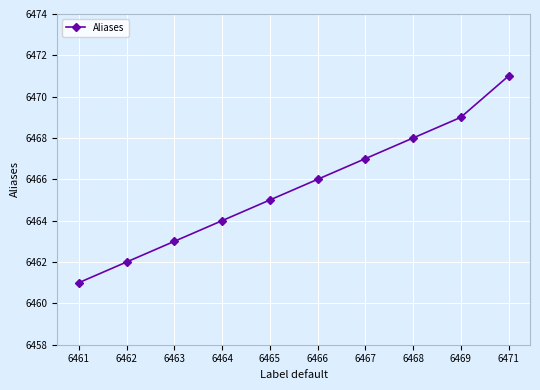

Rank the categories by value from lowest to highest.

6461, 6462, 6463, 6464, 6465, 6466, 6467, 6468, 6469, 6471